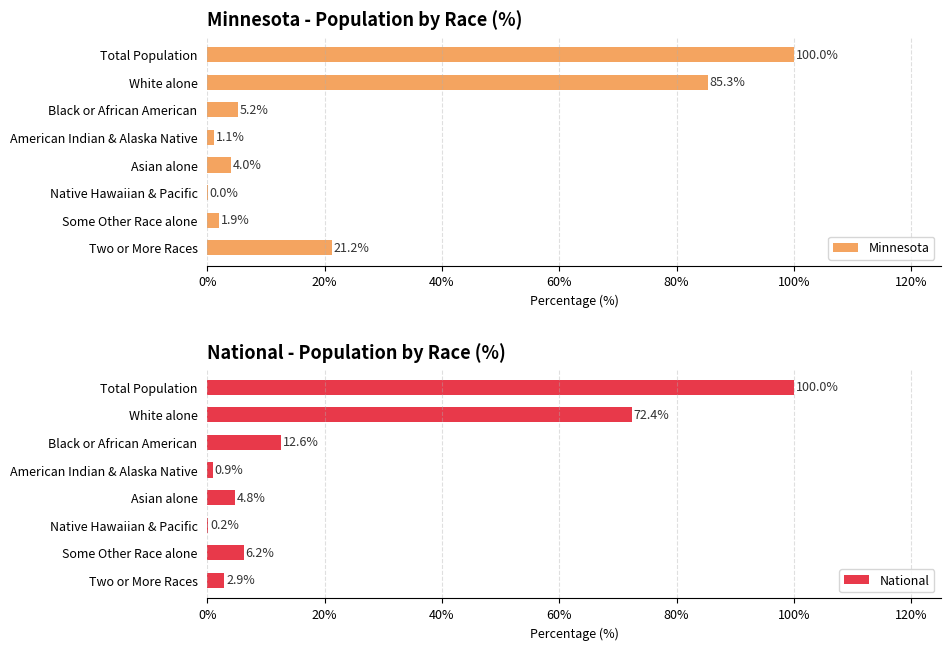

The value of Minnesota at Some Other Race alone is 1.9. True or false?

True